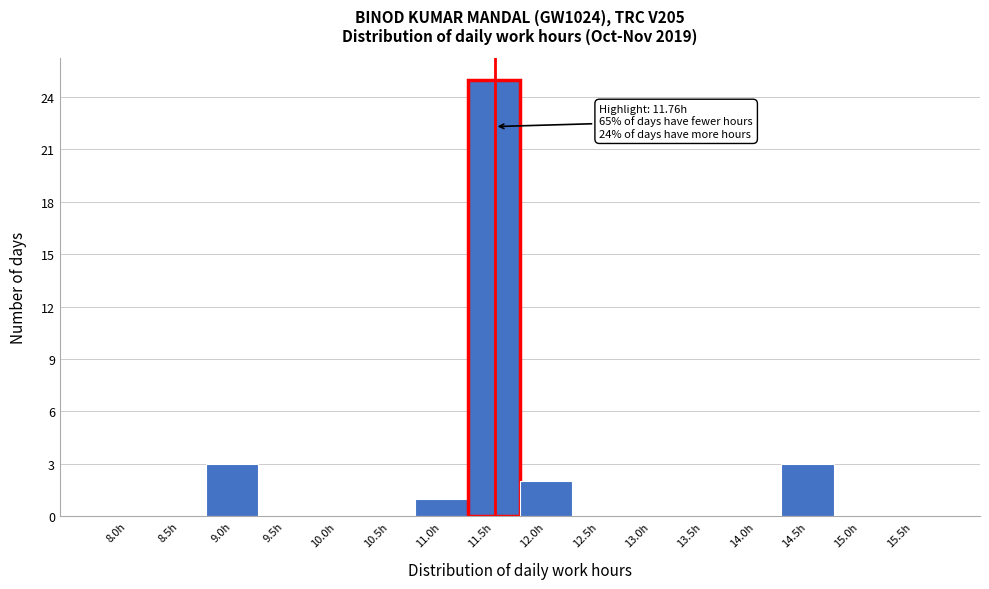

Reading right to left, what are all the values shown in this chart?

15.5h=0	15.0h=0	14.5h=3	14.0h=0	13.5h=0	13.0h=0	12.5h=0	12.0h=2	11.5h=25	11.0h=1	10.5h=0	10.0h=0	9.5h=0	9.0h=3	8.5h=0	8.0h=0